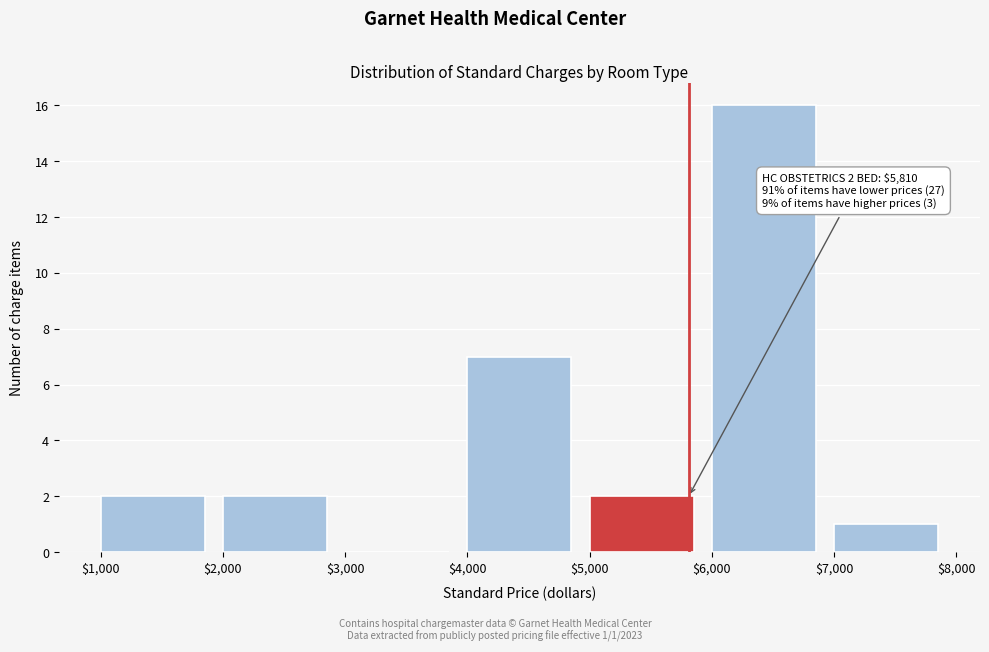

Which range on the x-axis has the tallest bar?

$6,000 to $7,000